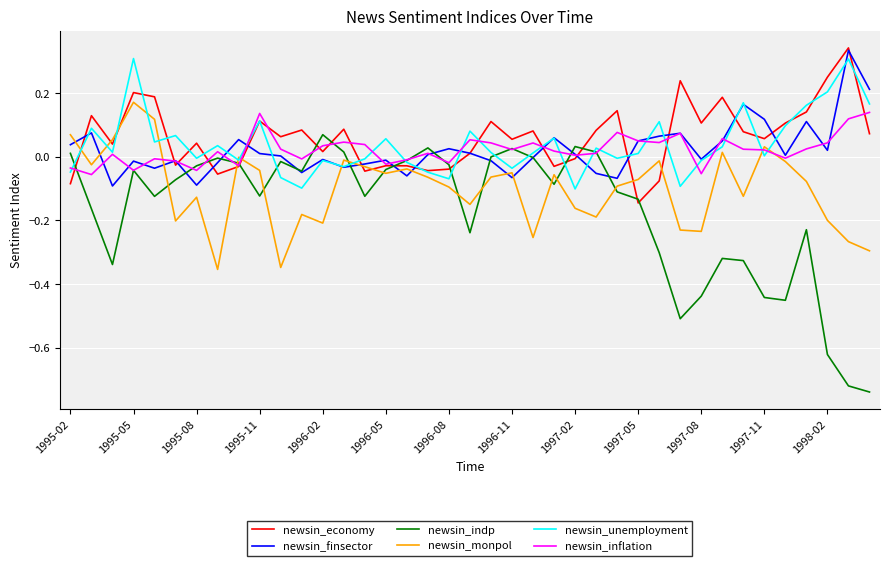

Is the value of newsin_unemployment at 1997-11 greater than the value of newsin_inflation at 1995-02?

Yes